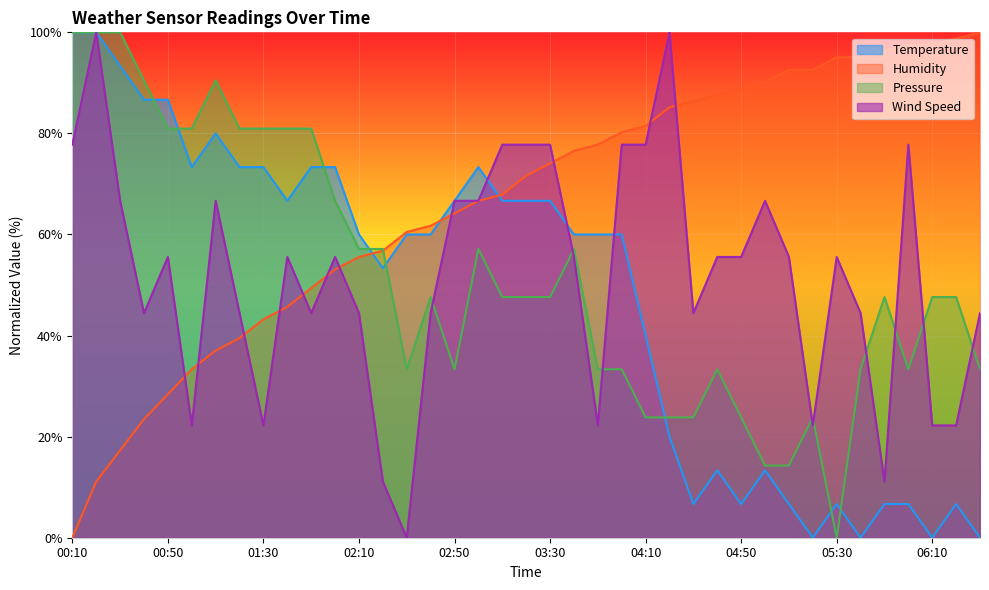

Where do Temperature and Wind Speed first cross each other?

03:00 and 03:10